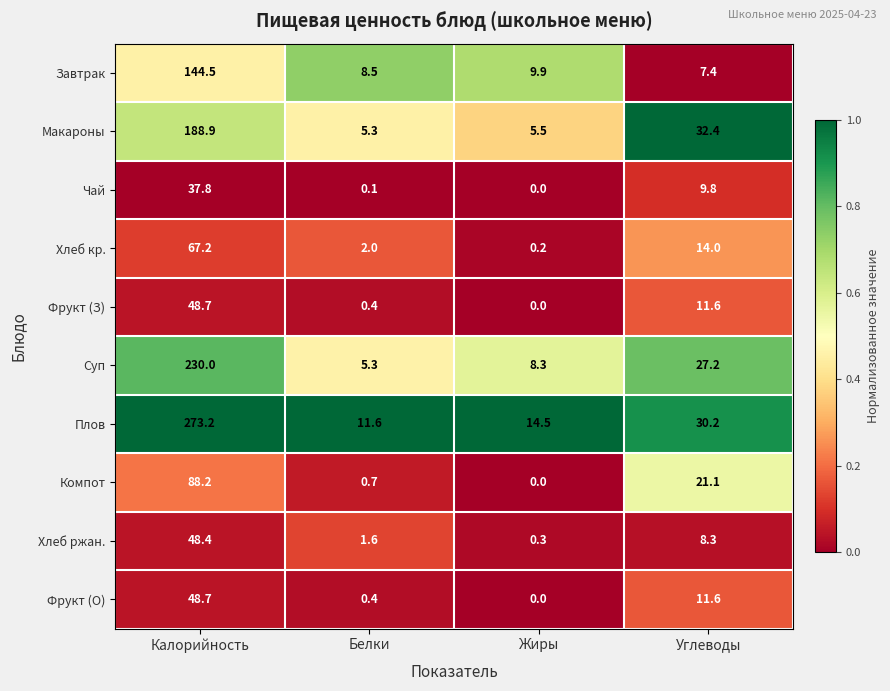

Count the number of data series in this chart.

10